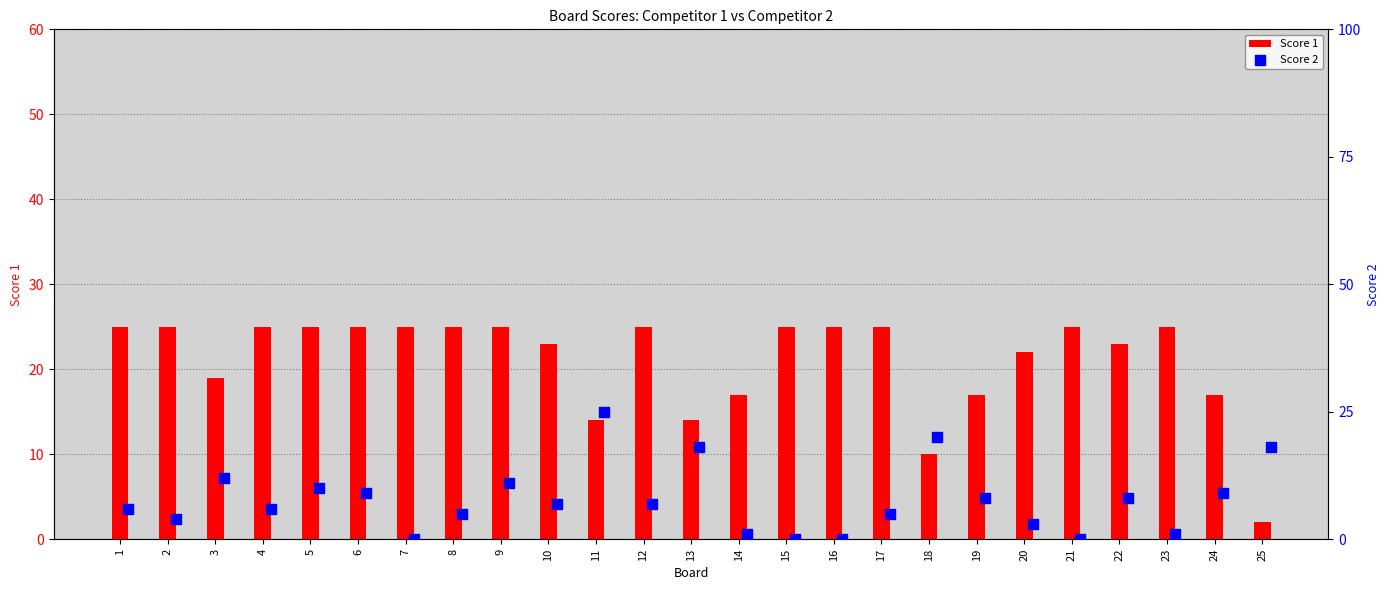

Which series has the largest Y range (max minus min)?

Score 2